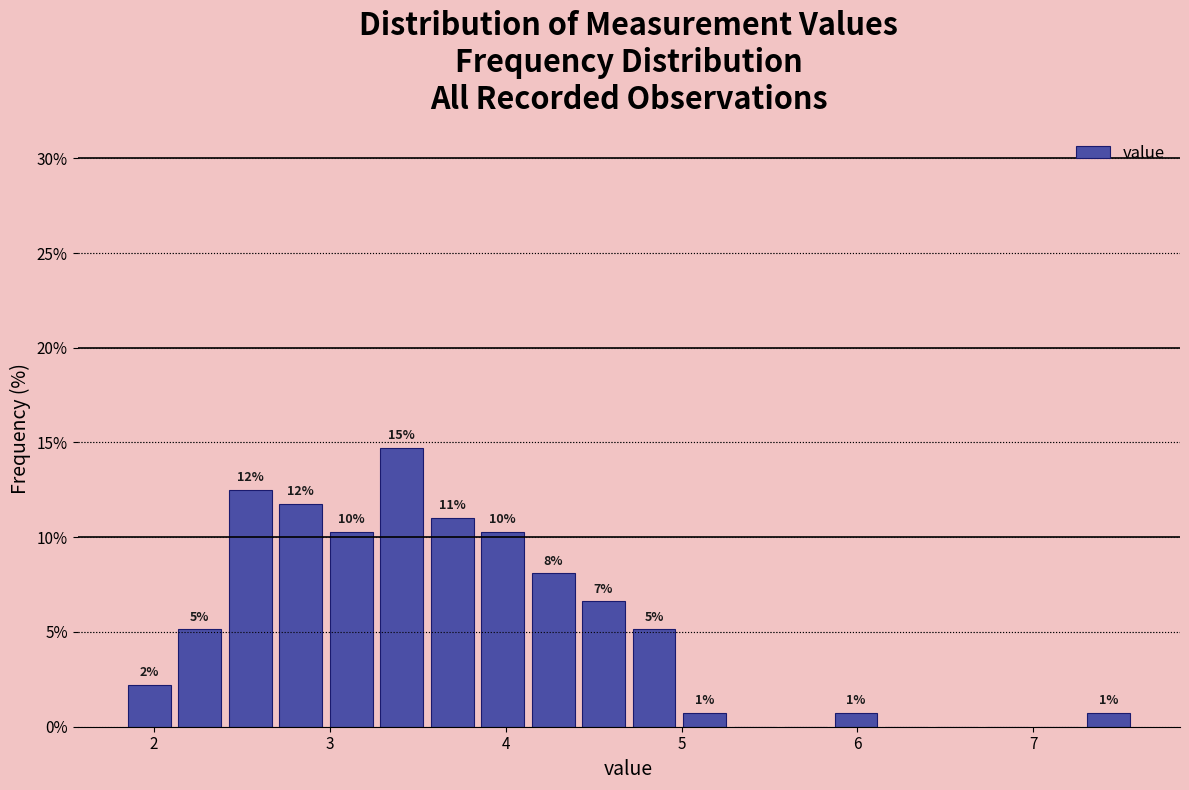

Read against the x-axis, roughly where is the centre of the tallest bar?

3.4